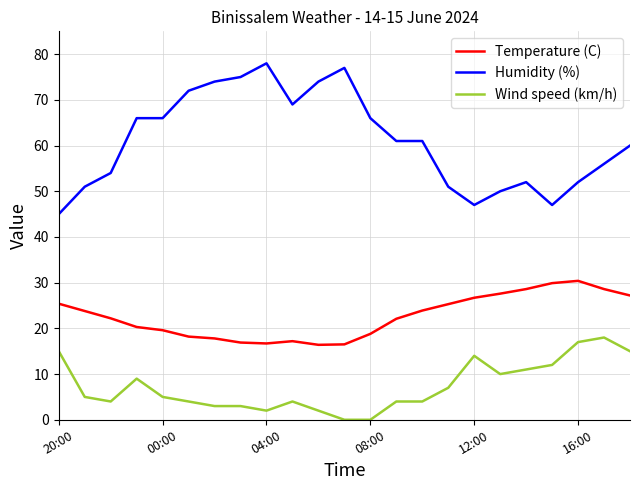

True or false: Temperature (C) and Humidity (%) intersect in this chart.

False